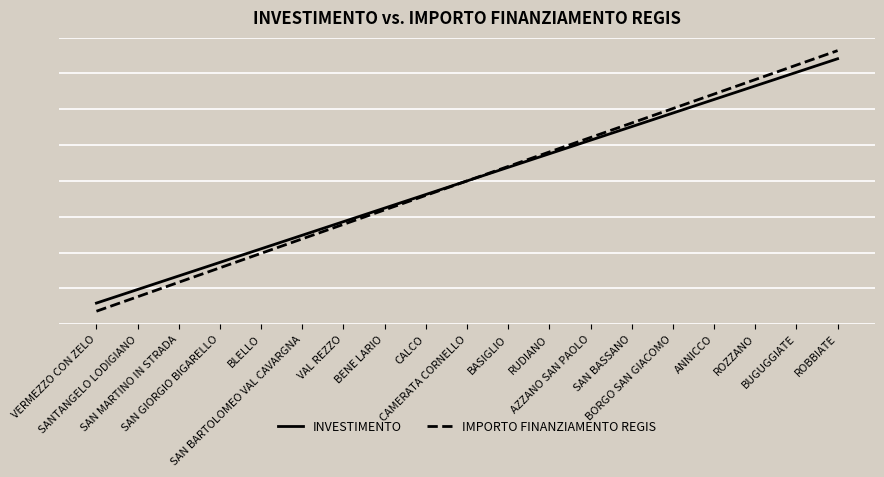

Rank the series at RUDIANO from highest to lowest value.

IMPORTO FINANZIAMENTO REGIS, INVESTIMENTO